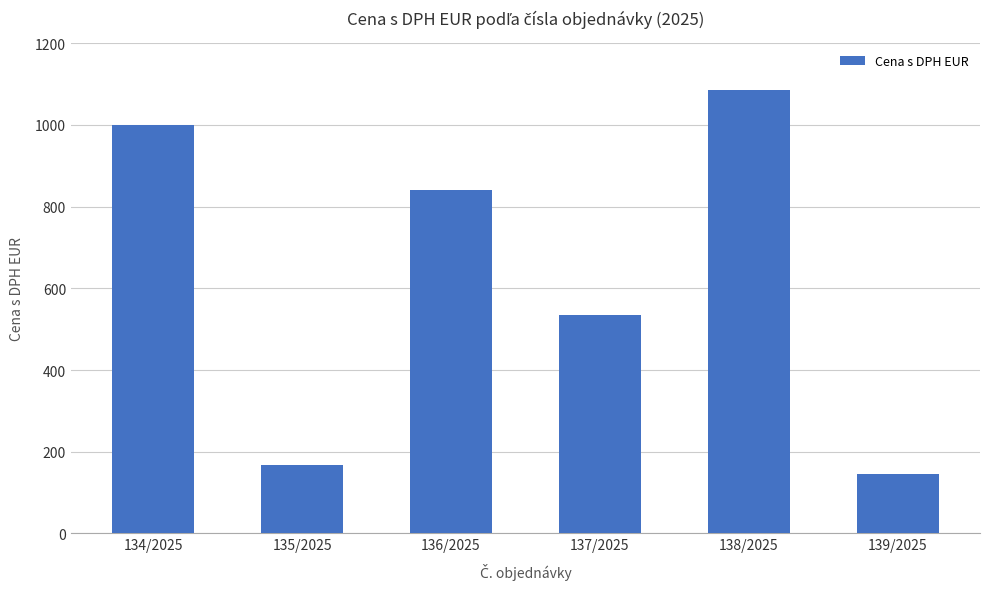

Rank the categories by value from highest to lowest.

138/2025, 134/2025, 136/2025, 137/2025, 135/2025, 139/2025